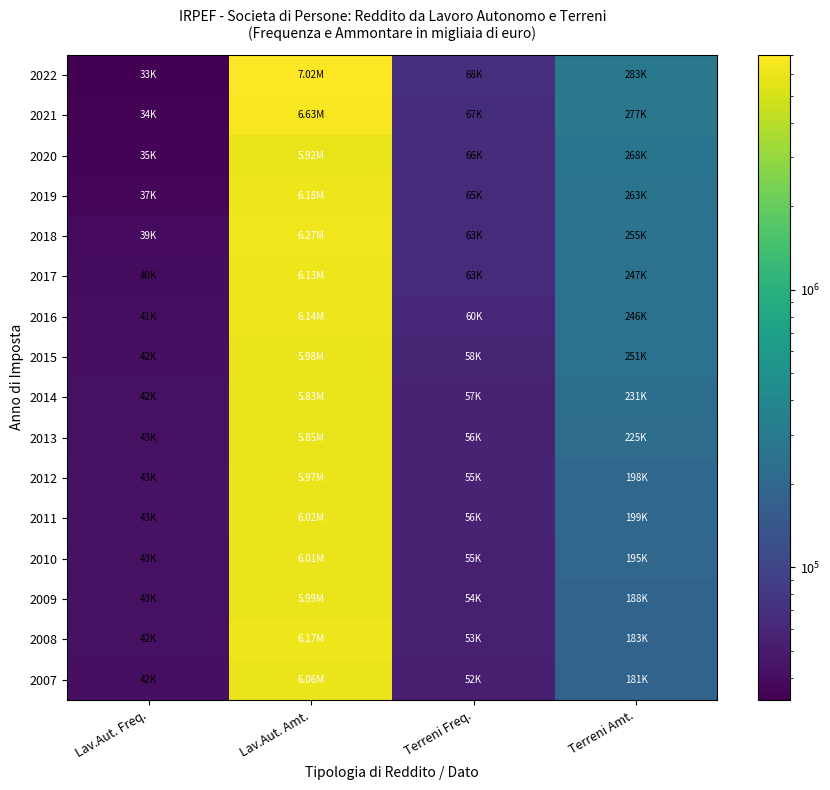

Between Lav.Aut. Amt. and Terreni Freq., which is larger?

Lav.Aut. Amt.